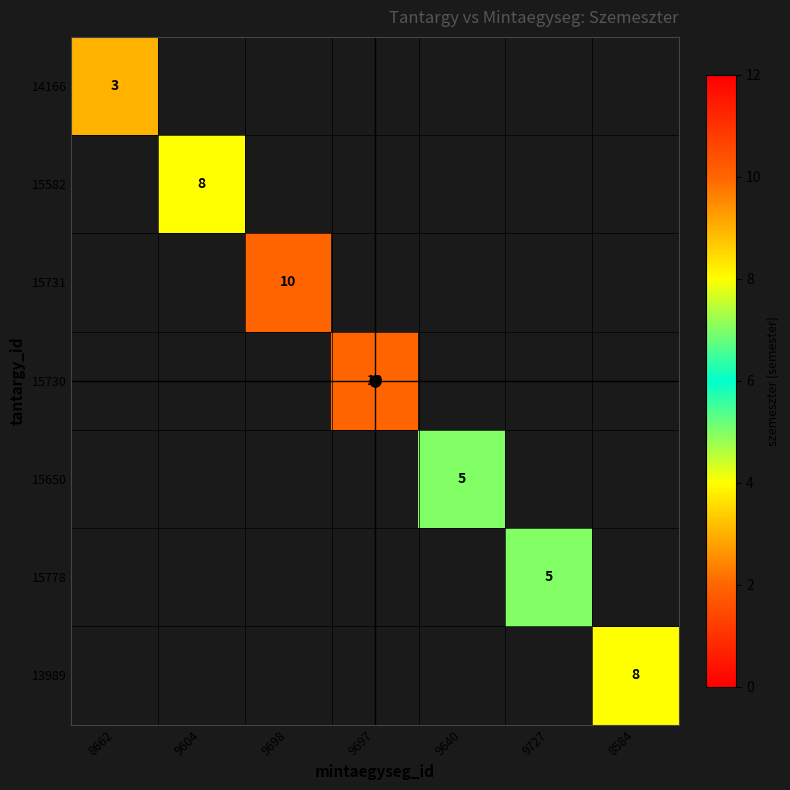

What is the greatest value displayed?

10.0